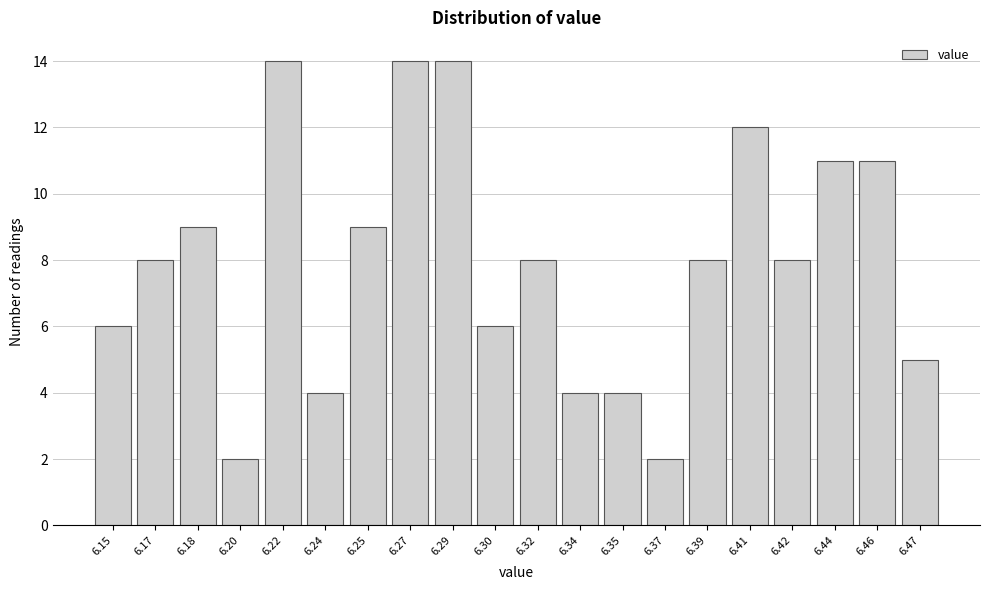

Reading left to right, transcribe all the data shown in this chart.

6.15=6	6.17=8	6.18=9	6.20=2	6.22=14	6.24=4	6.25=9	6.27=14	6.29=14	6.30=6	6.32=8	6.34=4	6.35=4	6.37=2	6.39=8	6.41=12	6.42=8	6.44=11	6.46=11	6.47=5